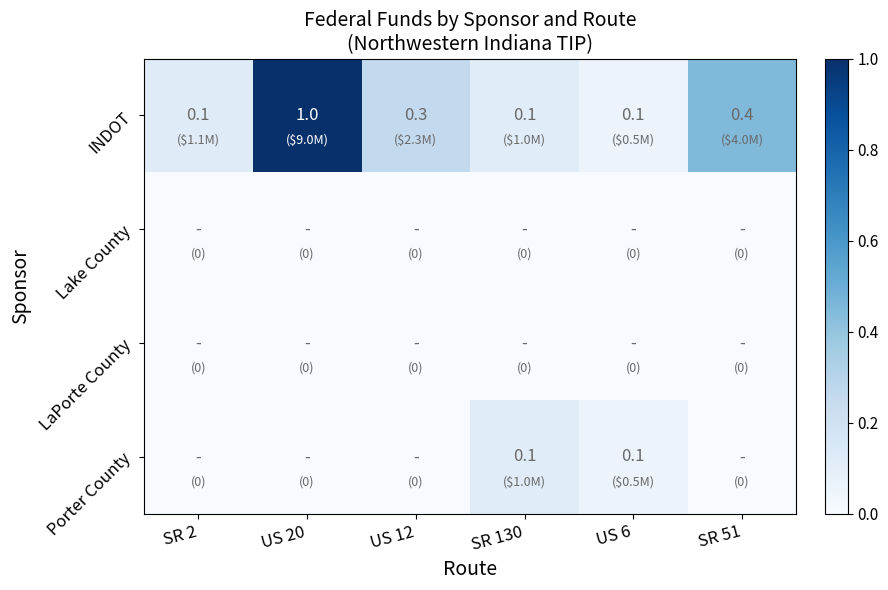

What is the lowest value of the INDOT series?

0.1